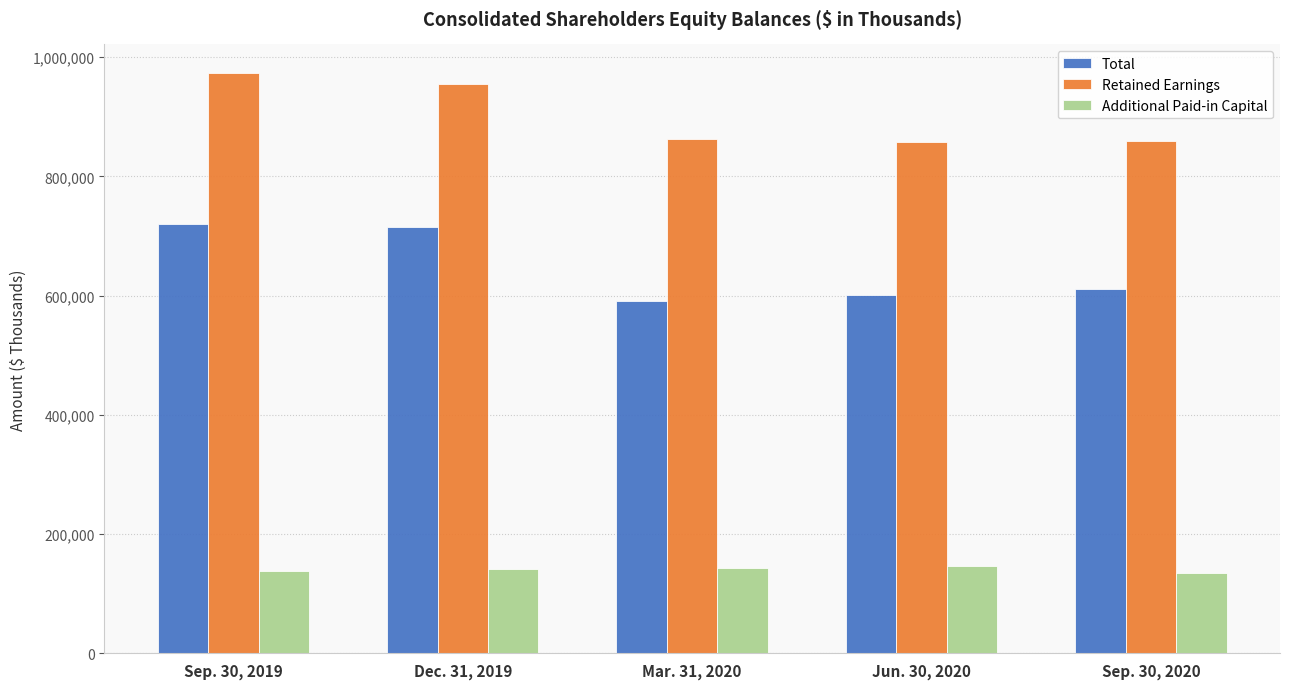

What is the minimum value for Additional Paid-in Capital?

135187